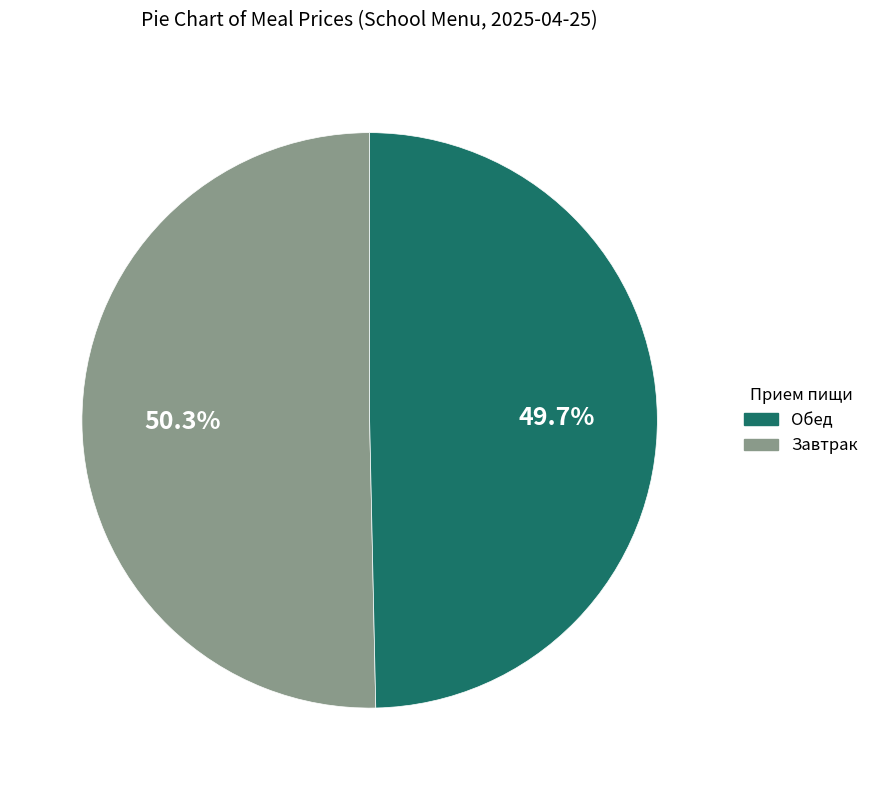

How many segments does this pie chart have?

2